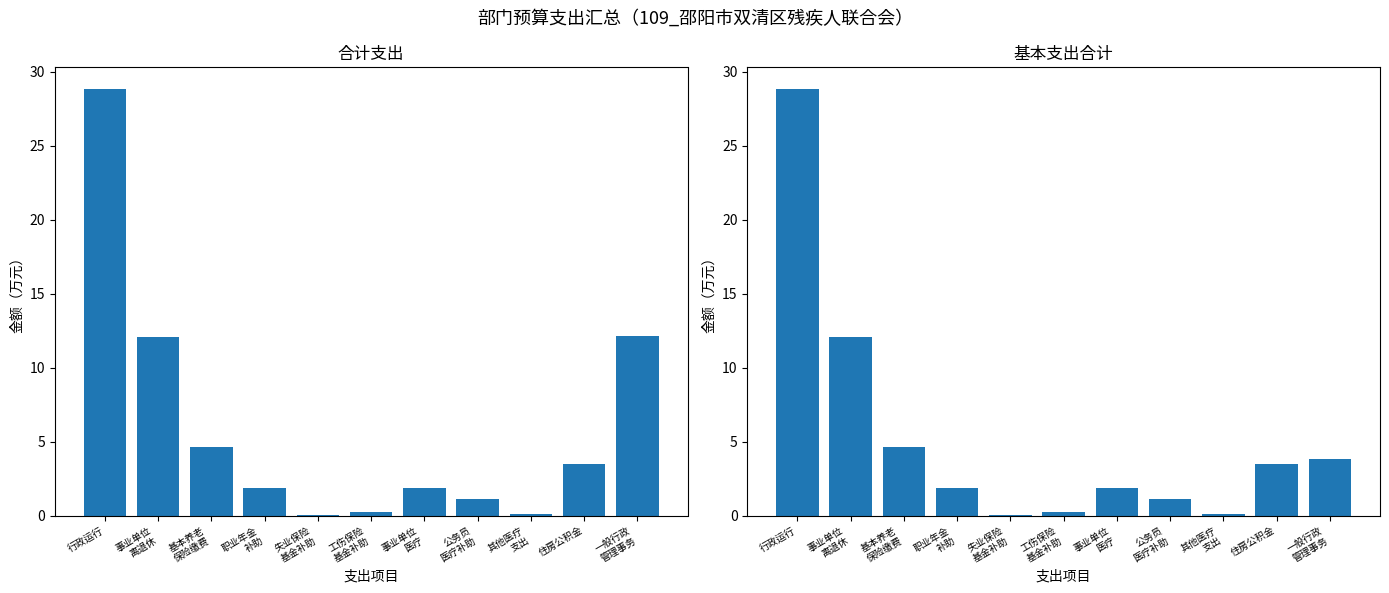

Are the bars horizontal?

No